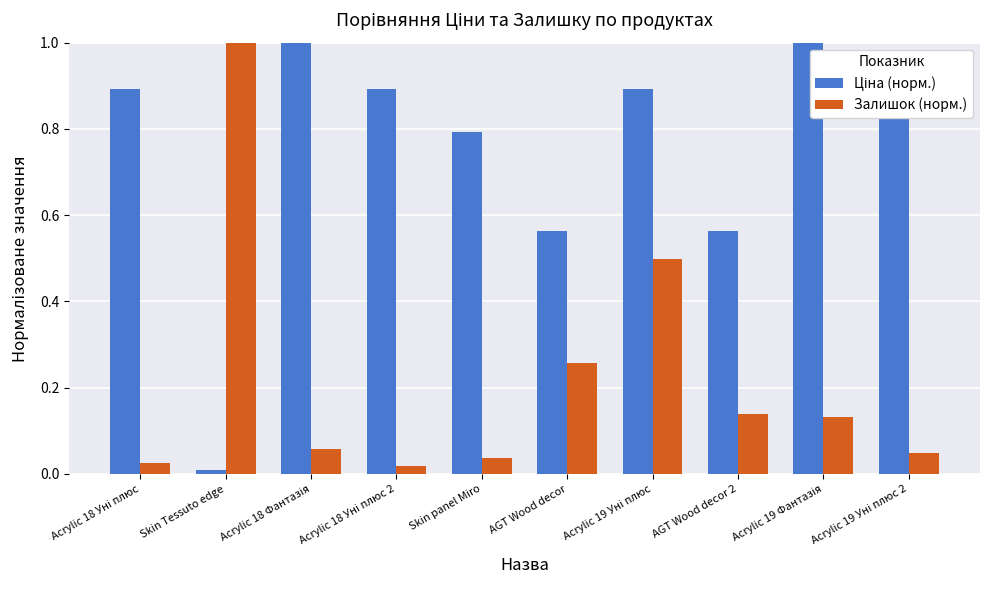

What is the maximum value shown in the chart?

1.0